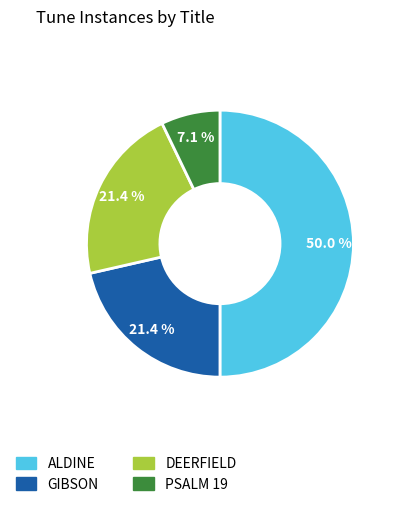

Approximately how many times larger is the value at DEERFIELD compared to PSALM 19?

3.0